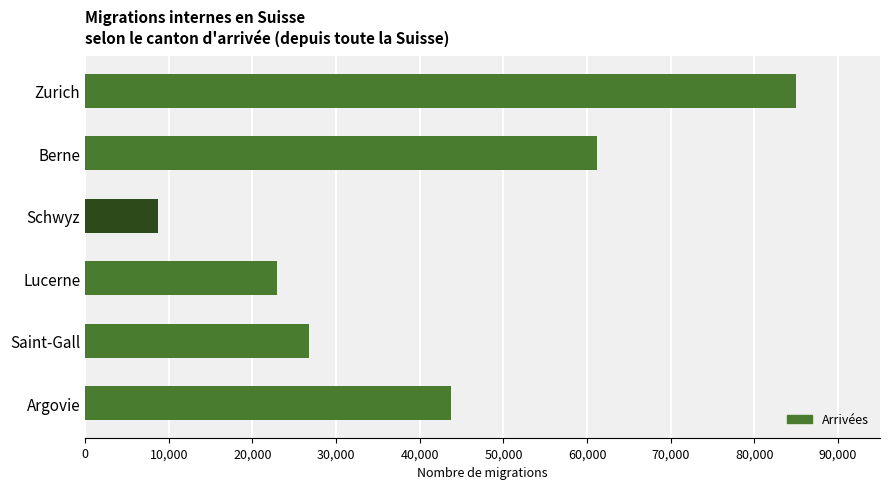

What is the label of the 3rd bar from the top?

Schwyz